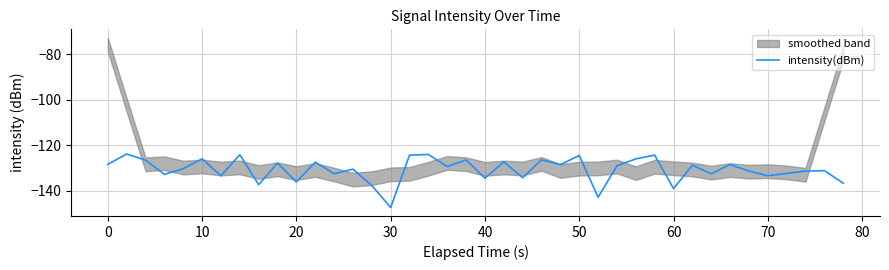

What is the maximum value for intensity(dBm)?

-123.8